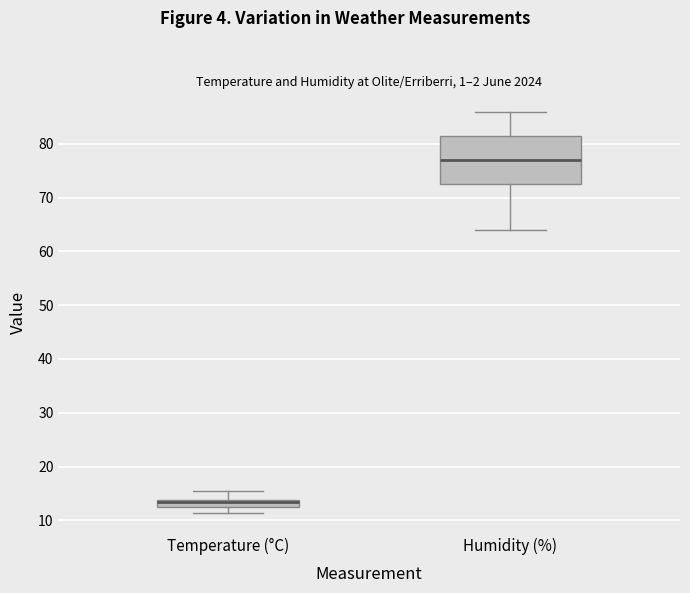

Where is the lower edge of the box for Temperature (°C) on the y-axis? The values are not printed on the chart, so give them approximately, as read against the axis.

12